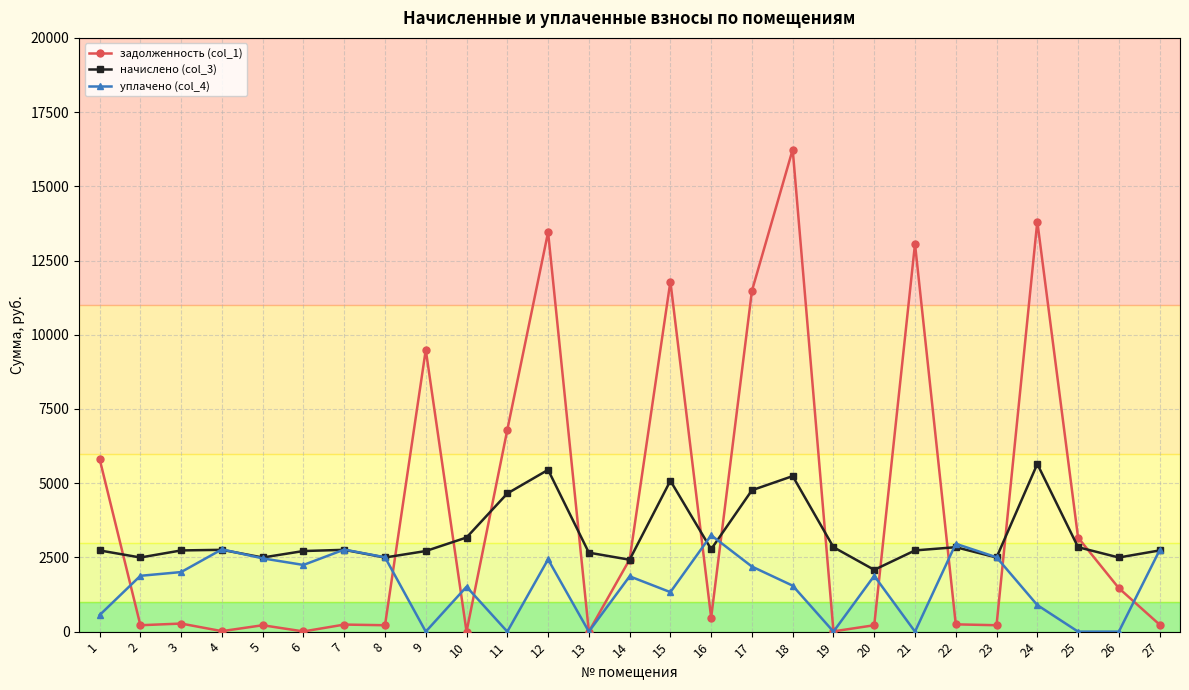

Does the chart display data point markers on the line(s)?

Yes